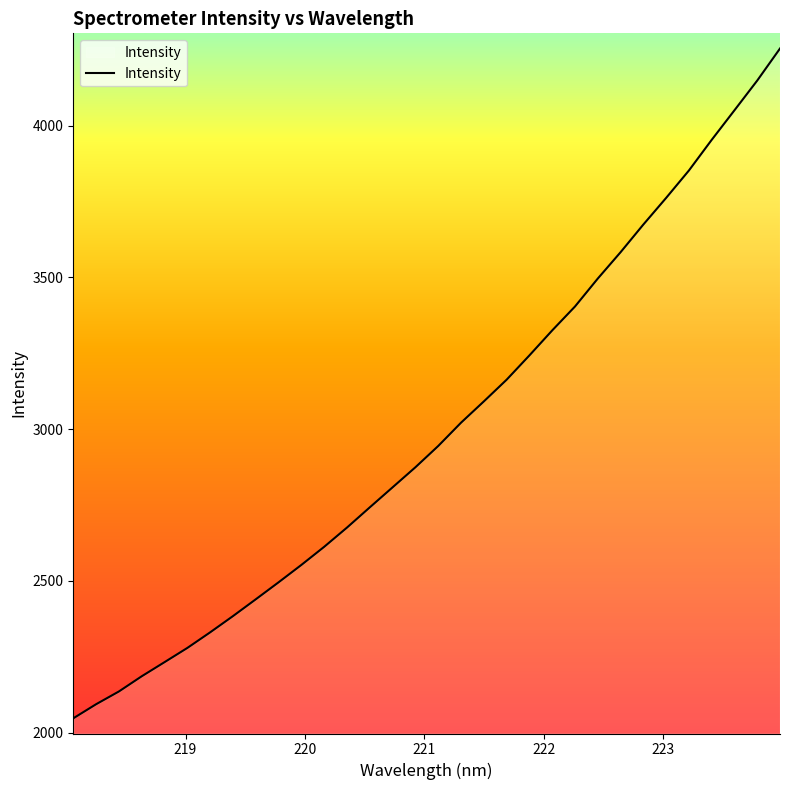

What is the greatest value displayed?

4253.8